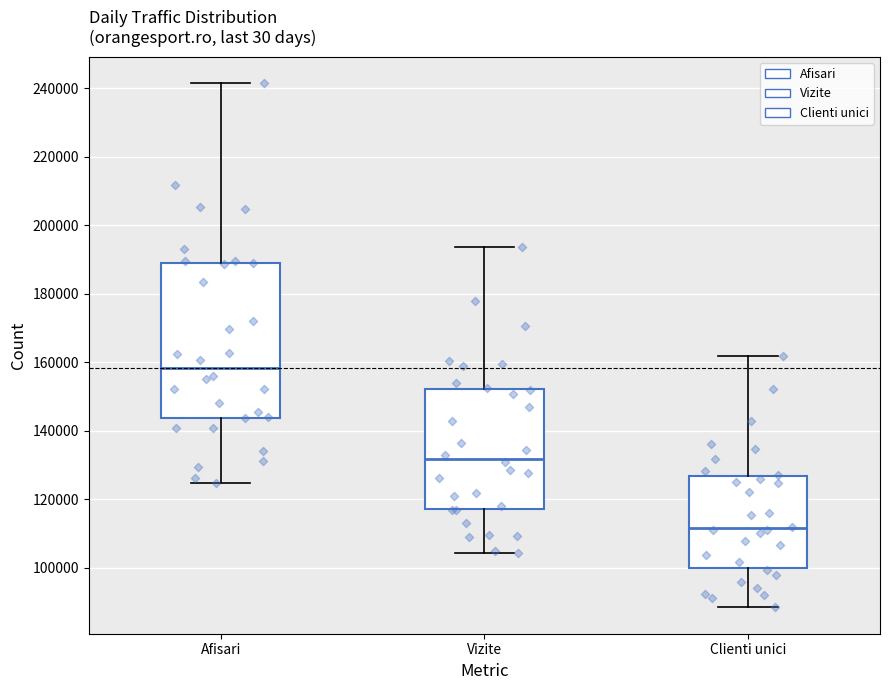

Reading left to right, read every box against the y-axis: the position of its median line, the range the box covers, and the ends of its whiskers. The values are not printed on the chart, so give them approximately, as read against the axis.

Afisari: median 158000, box 144000 to 188000, whiskers 124000 to 242000
Vizite: median 132000, box 118000 to 152000, whiskers 104000 to 194000
Clienti unici: median 112000, box 100000 to 126000, whiskers 88000 to 162000